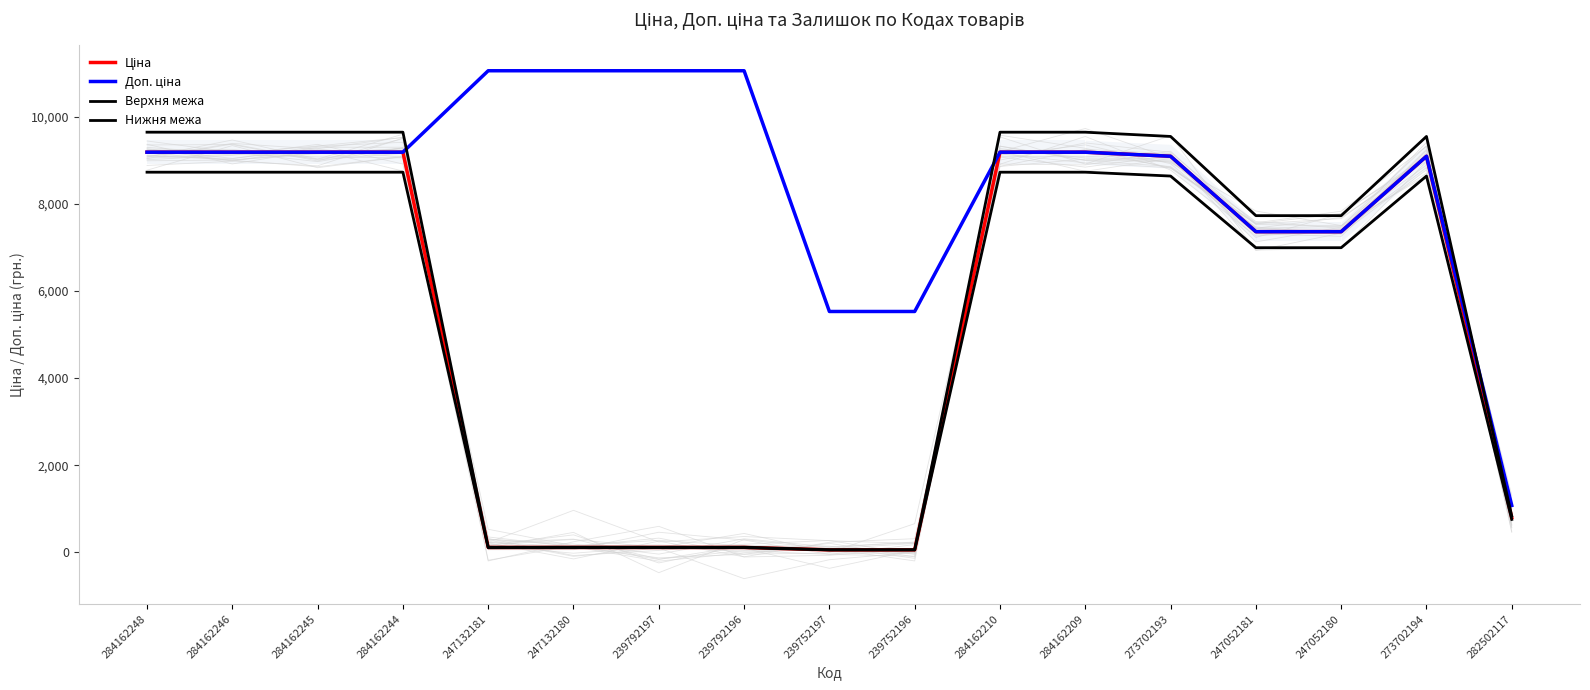

How many intersections are there between Верхня межа and Доп. ціна?

3